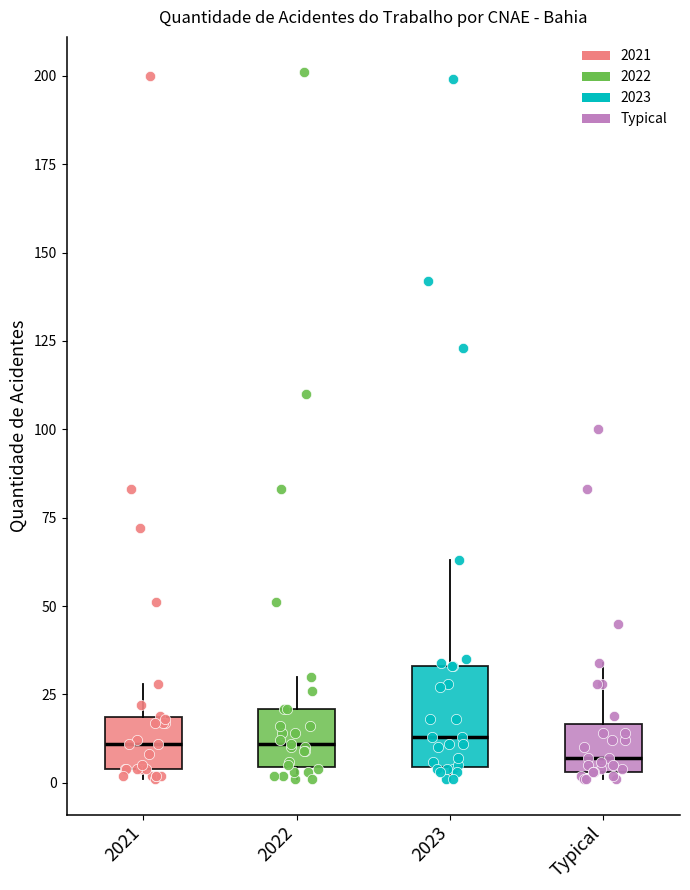

Reading left to right, read every box against the y-axis: the position of its median line, the range the box covers, and the ends of its whiskers. The values are not printed on the chart, so give them approximately, as read against the axis.

2021: median 10, box 5 to 20, whiskers 0 to 30
2022: median 10, box 5 to 20, whiskers 0 to 30
2023: median 15, box 5 to 35, whiskers 0 to 65
Typical: median 5 (just above the box's lower edge), box 5 to 15, whiskers 0 to 35